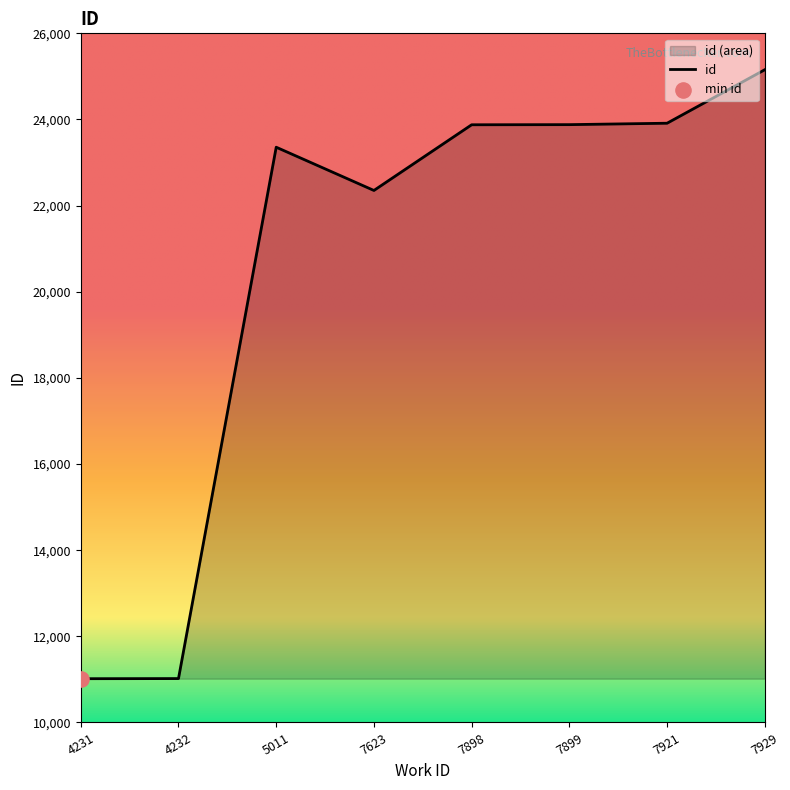

Which has a higher value, 4232 or 5011?

5011